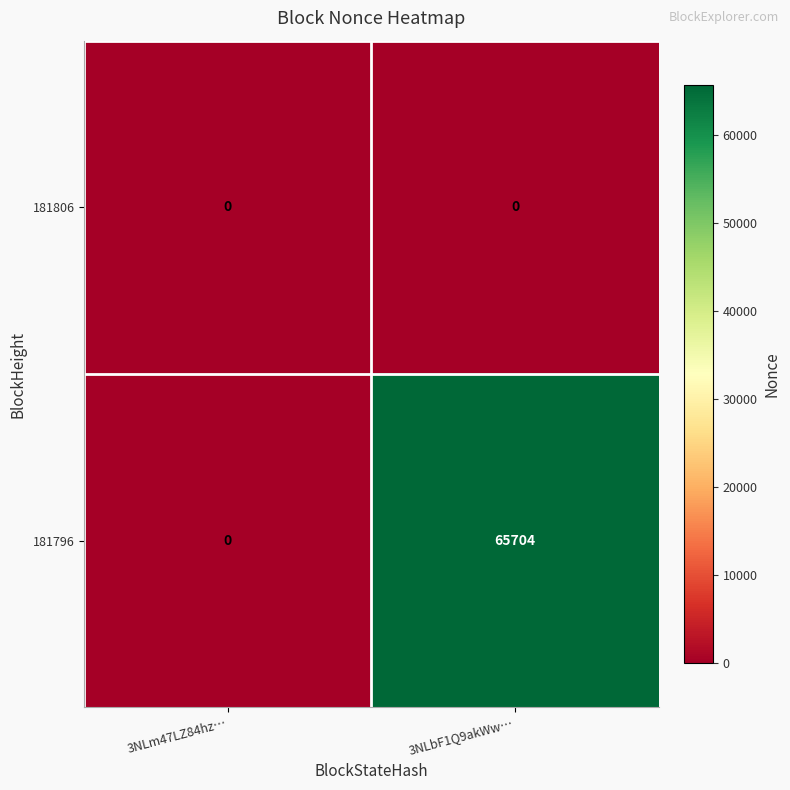

Between 3NLm47LZ84hz… and 3NLbF1Q9akWw…, which series saw the biggest shift?

181796